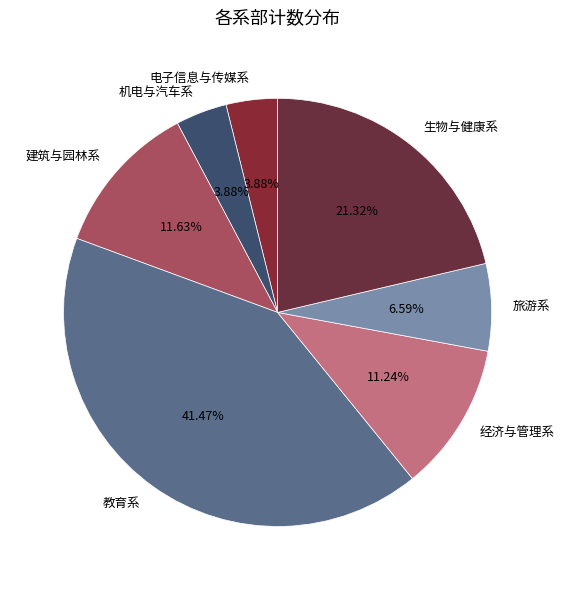

What percentage is the 建筑与园林系 slice, to the nearest percent?

12%